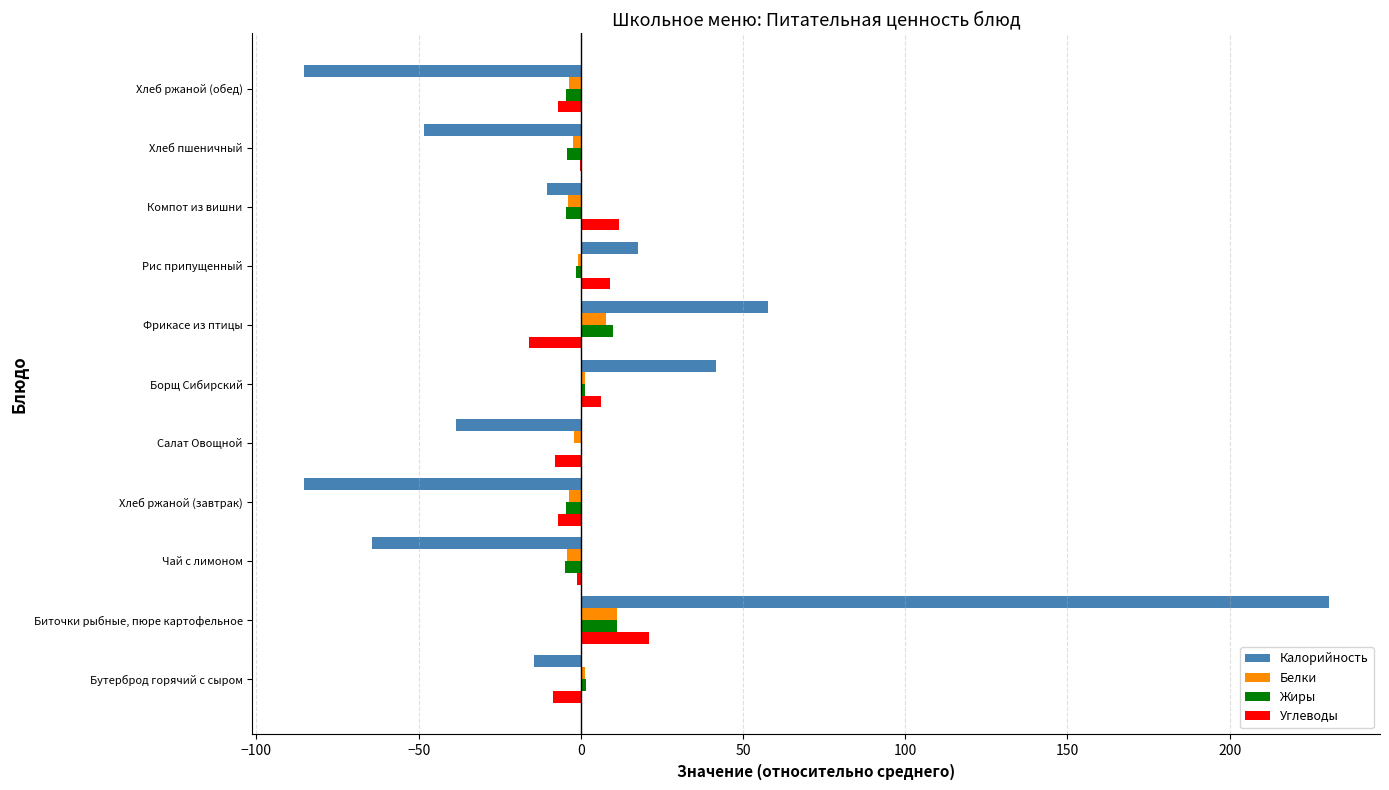

At which label is Калорийность closest to 72?

Фрикасе из птицы